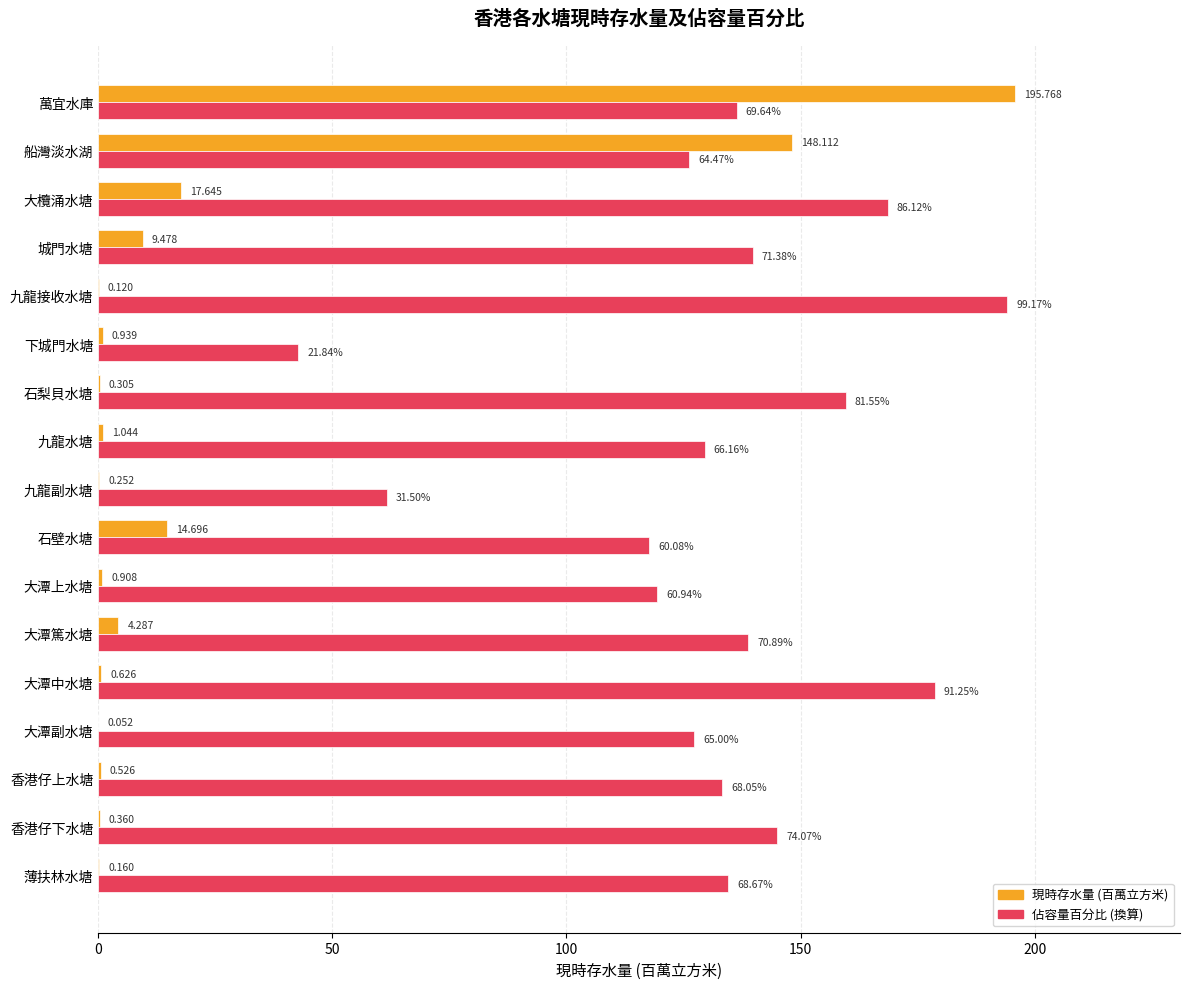

At which category does the chart reach its peak across all series?

萬宜水庫